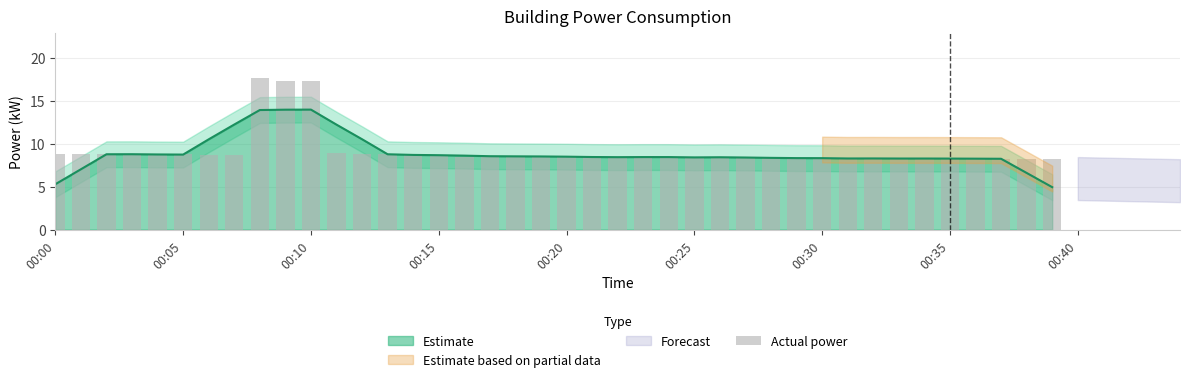

What is the change in value from 00:30 to 15?

-0.2